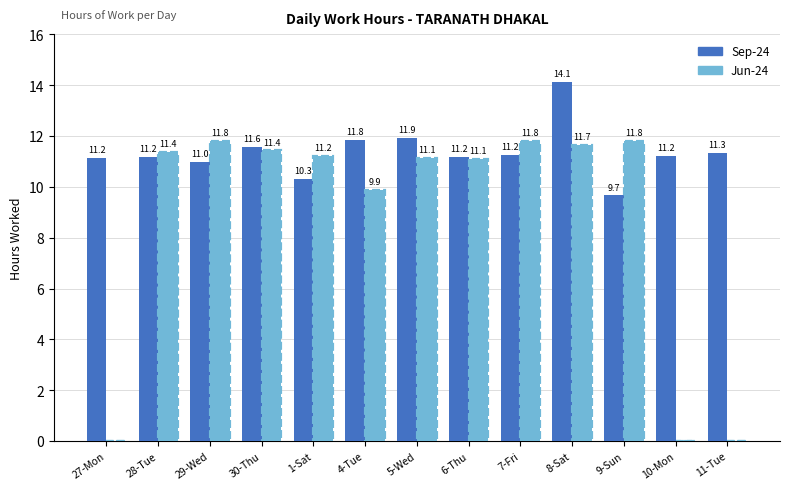

How many data points does each series have?

13